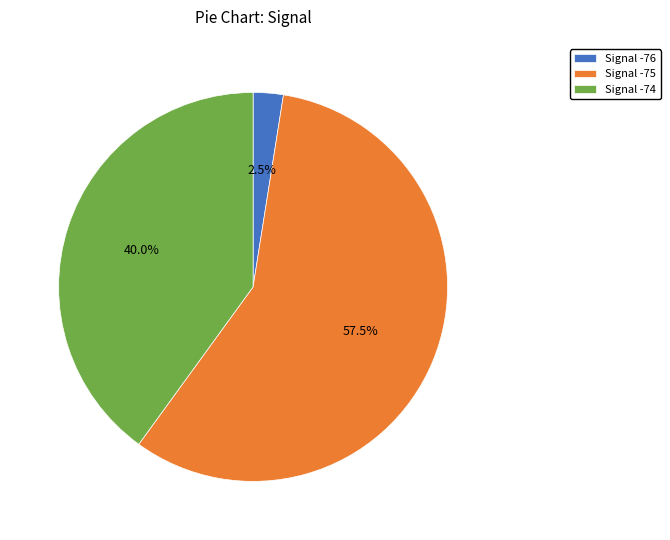

How much of the chart is everything except Signal -75?

42.5%